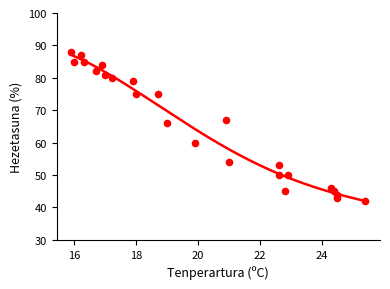

What is the range of Y values (max minus min)?

46